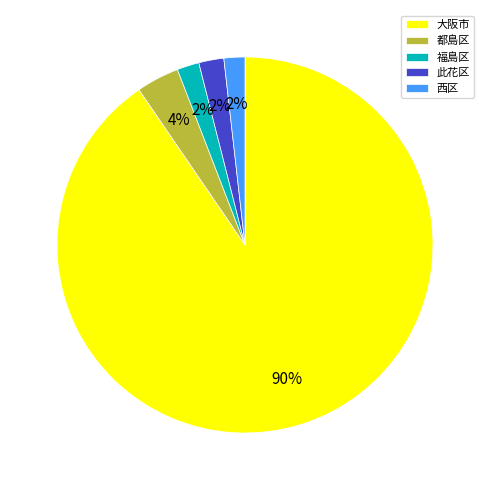

To the nearest percent, what is the combined percentage of 大阪市 and 西区?

92%